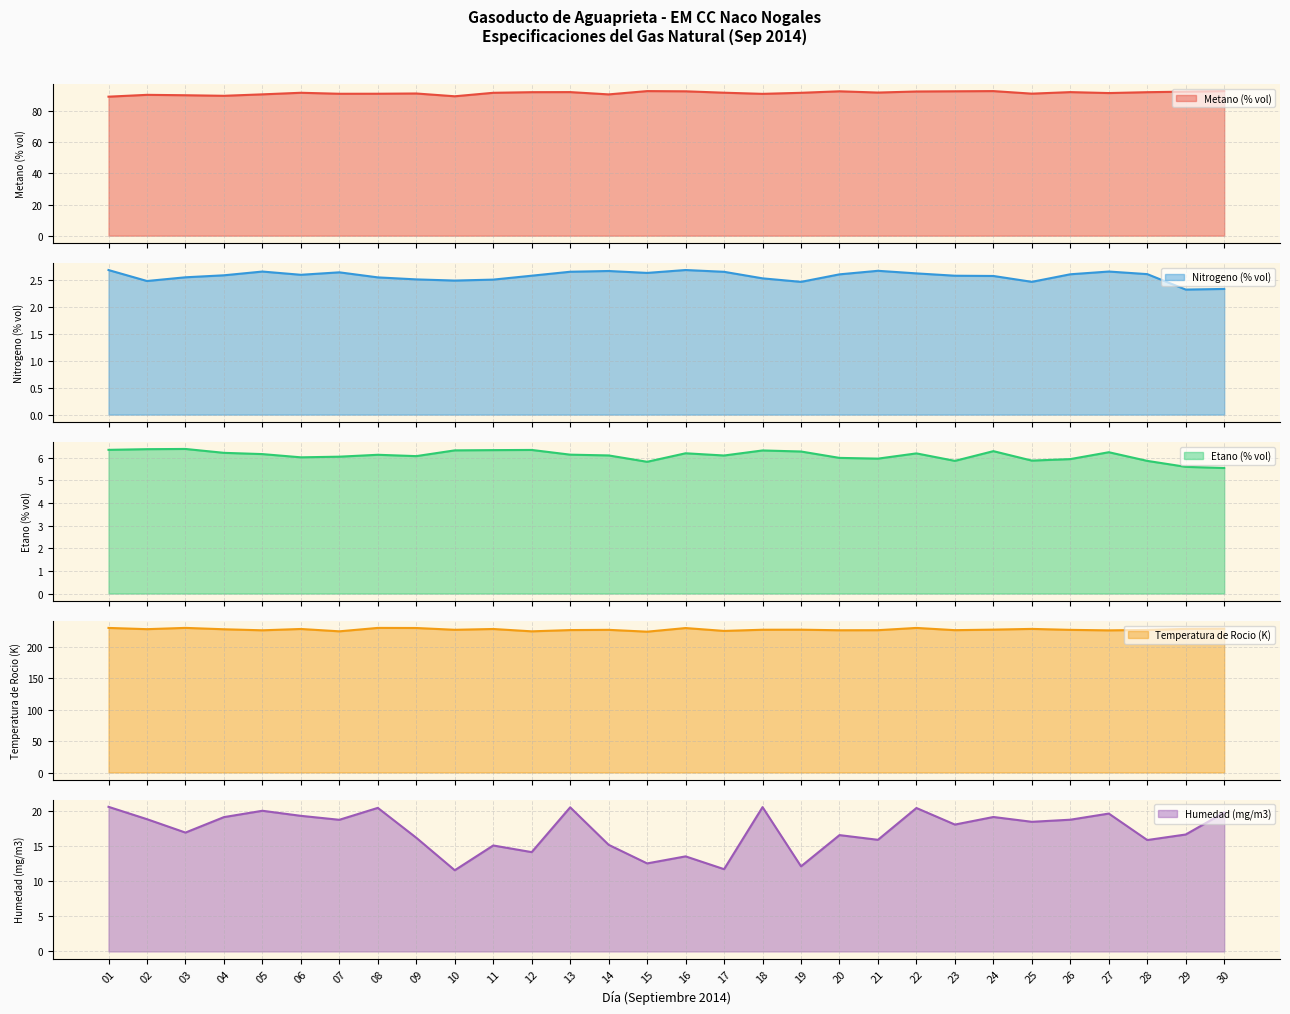

What is the value of the Humedad (mg/m3) point at the 2nd from the left?

18.9